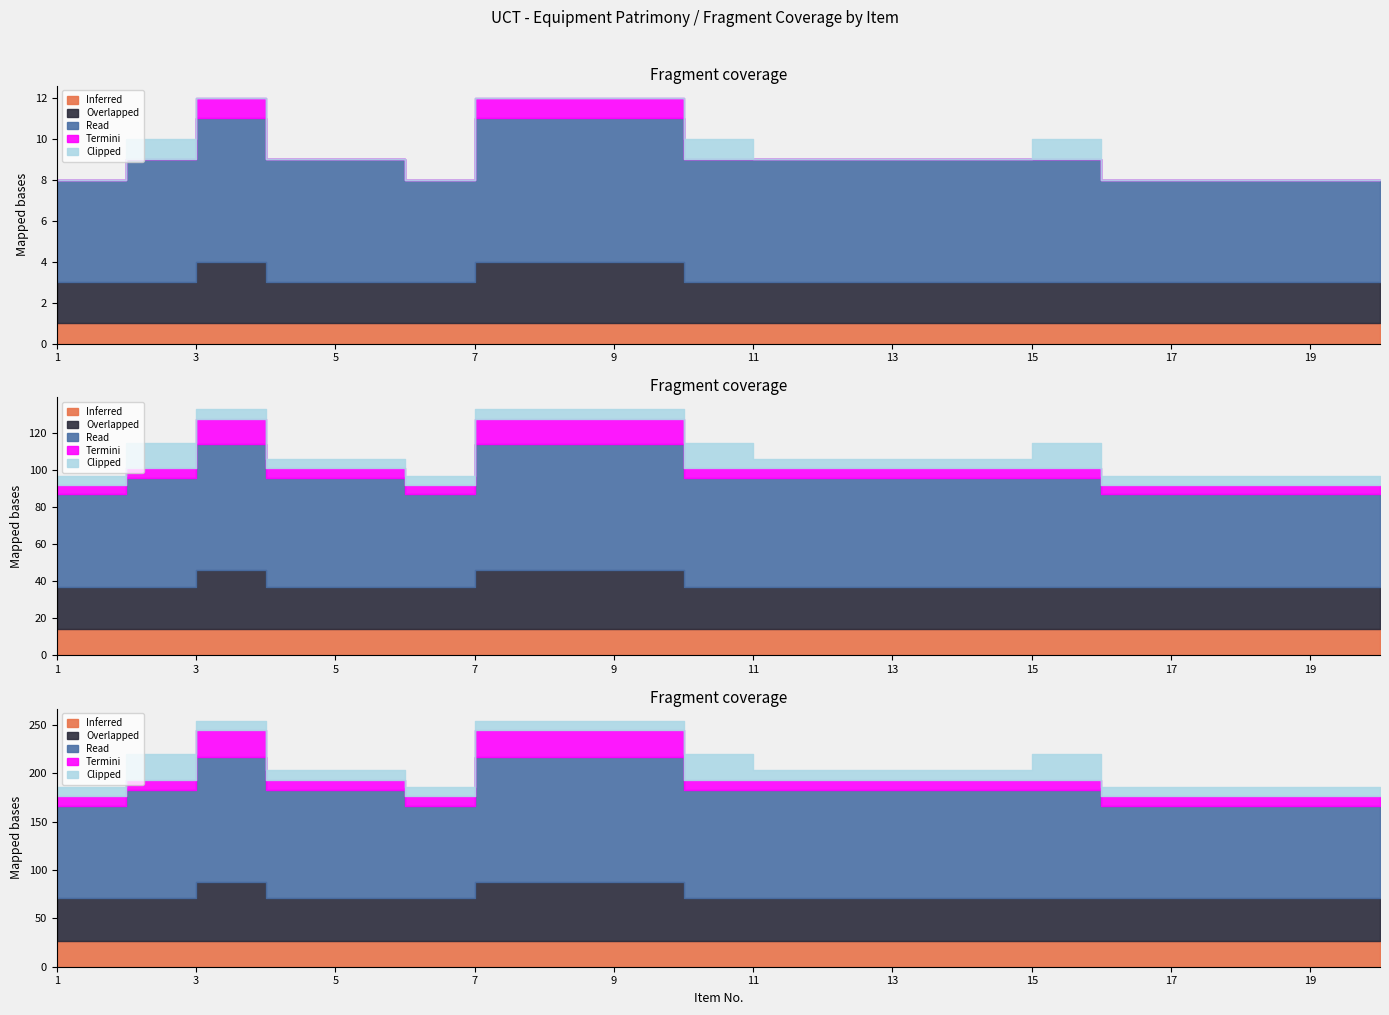

True or false: Overlapped and Clipped intersect in this chart.

False